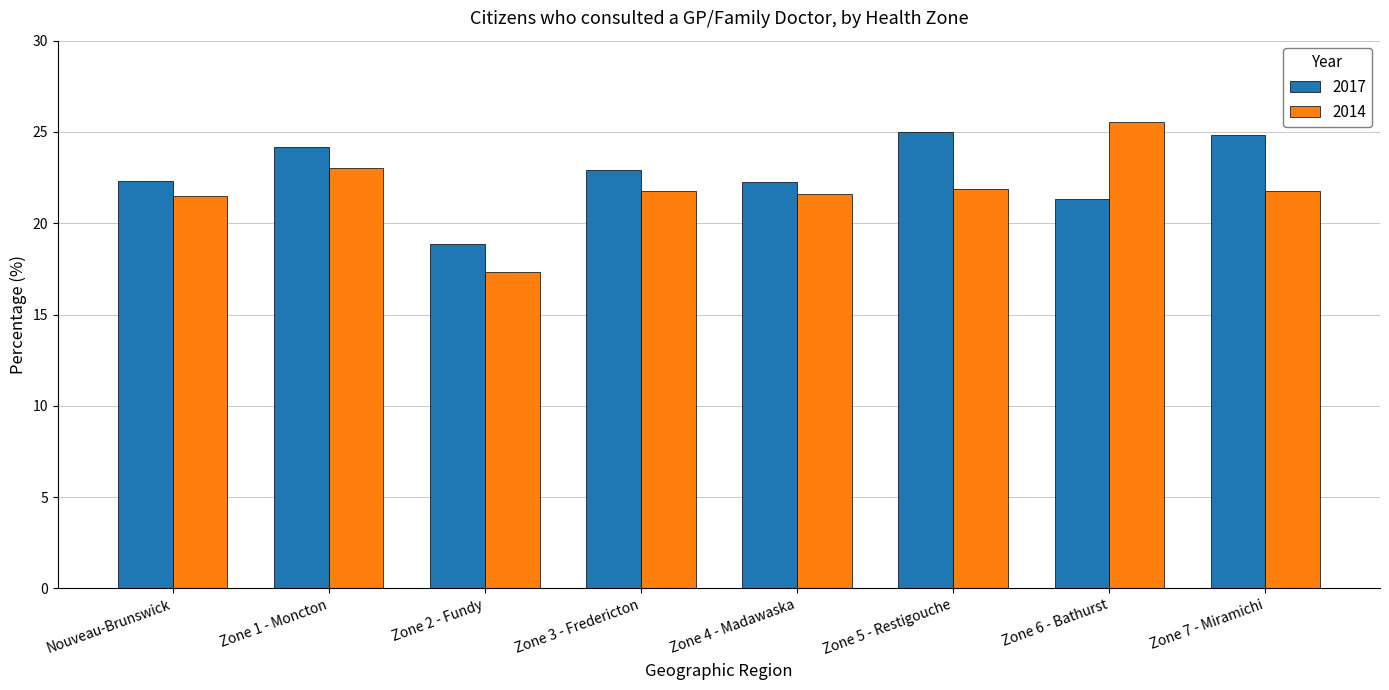

Which series has the widest spread of values?

2014